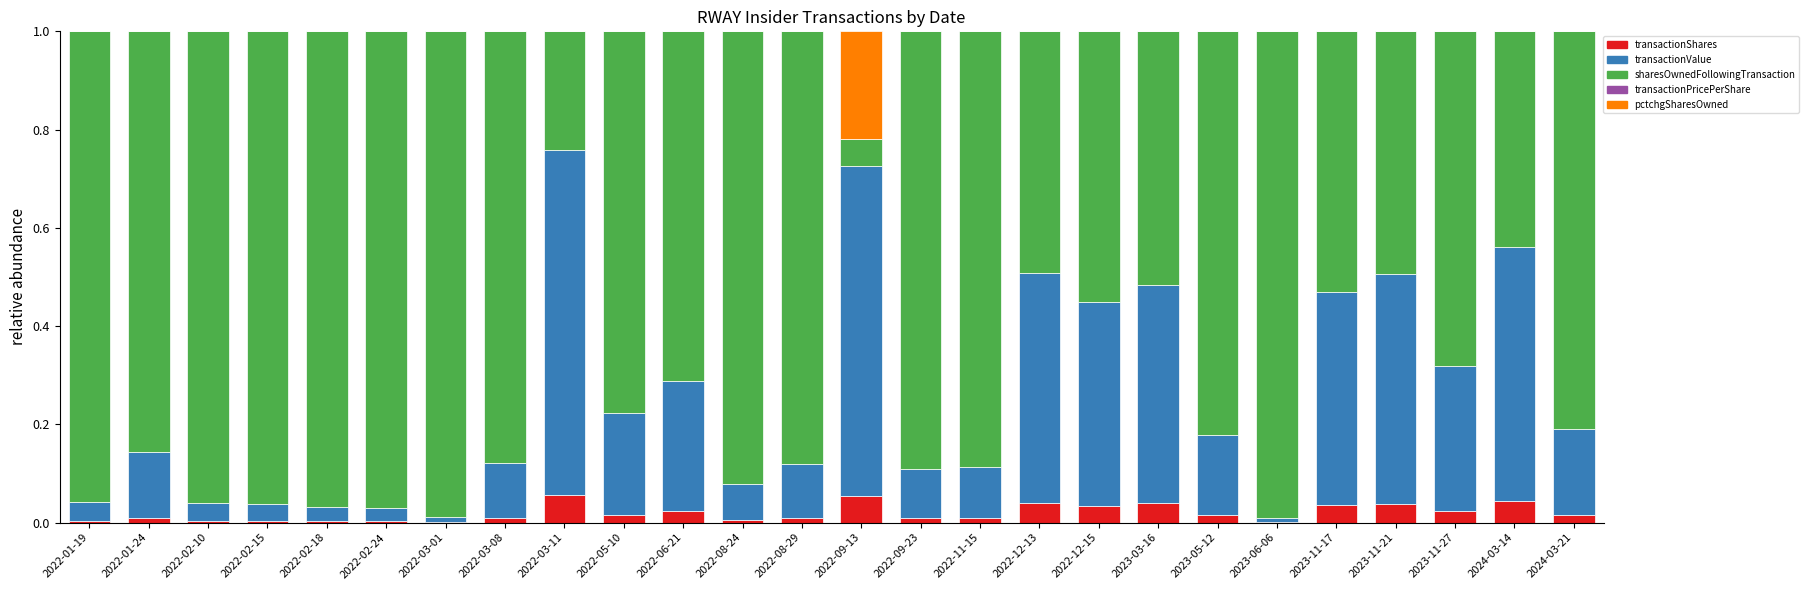

The transactionShares series shows 0.0 at 2022-02-15. True or false?

True